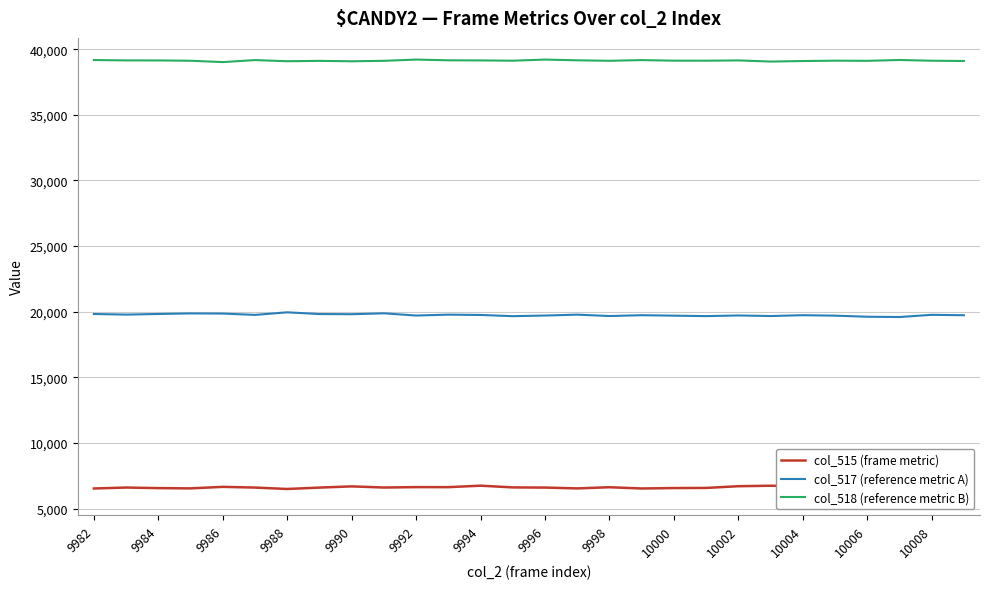

List the series in order of their overall mean, lowest first.

col_515 (frame metric), col_517 (reference metric A), col_518 (reference metric B)